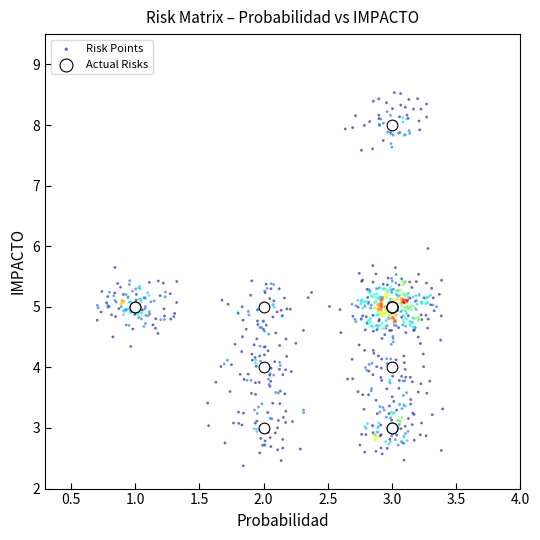

Which series has the largest Y range (max minus min)?

Risk Points